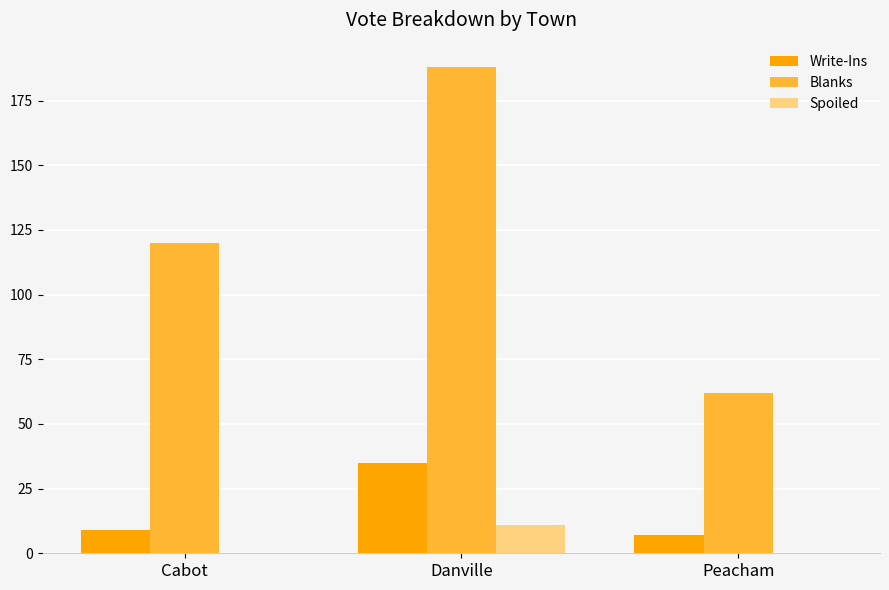

What are all the series names shown in the legend?

Write-Ins, Blanks, Spoiled